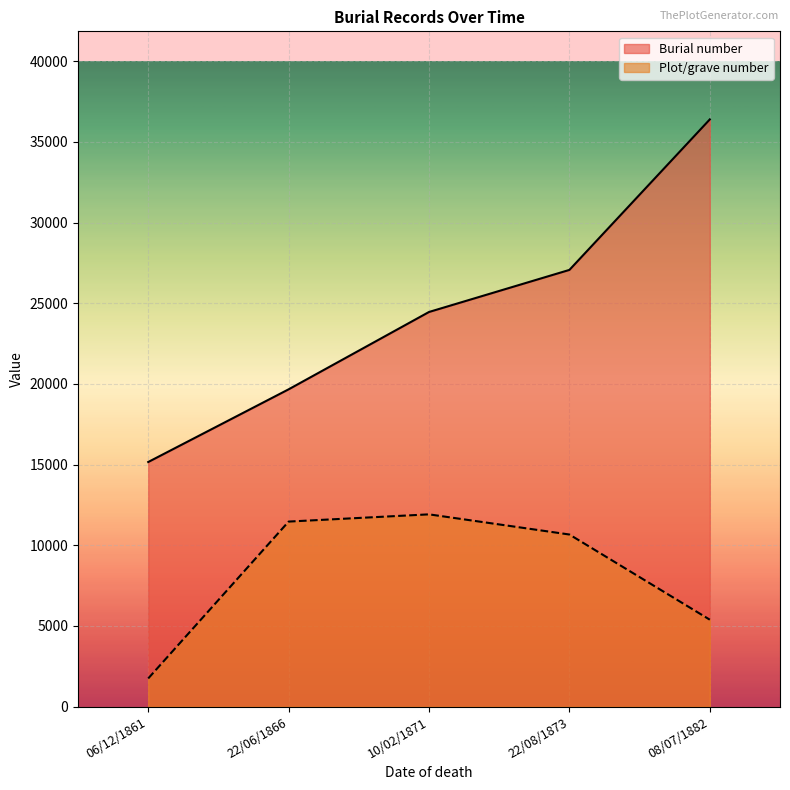

At which category does the chart reach its peak across all series?

08/07/1882